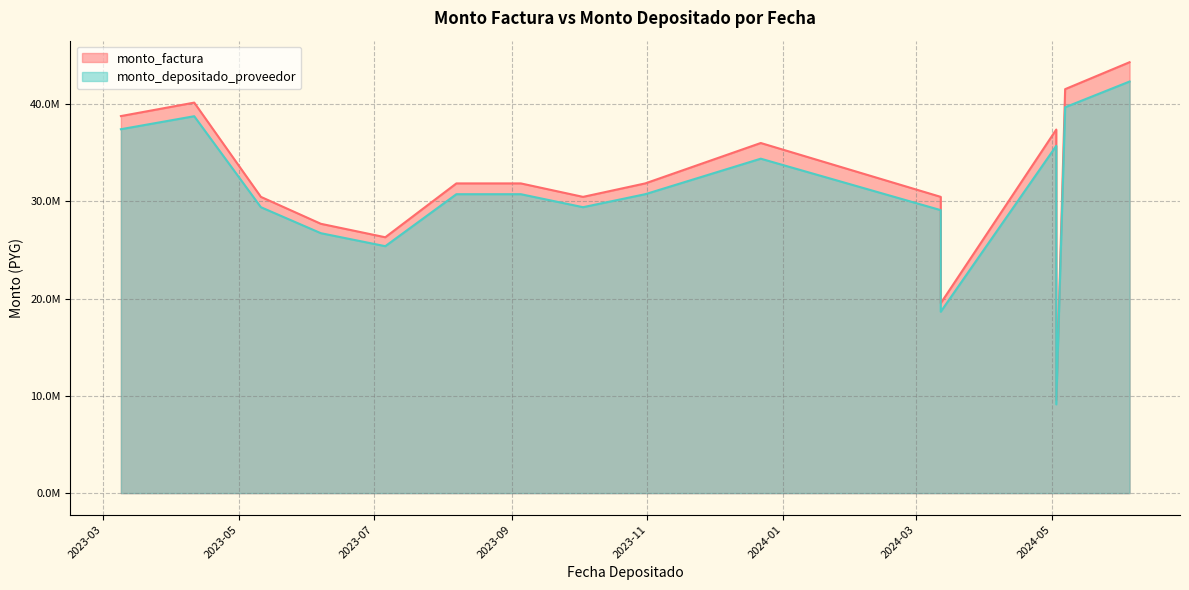

Which series changed the most between 2023-10-03 and 2024-05-07?

monto_factura